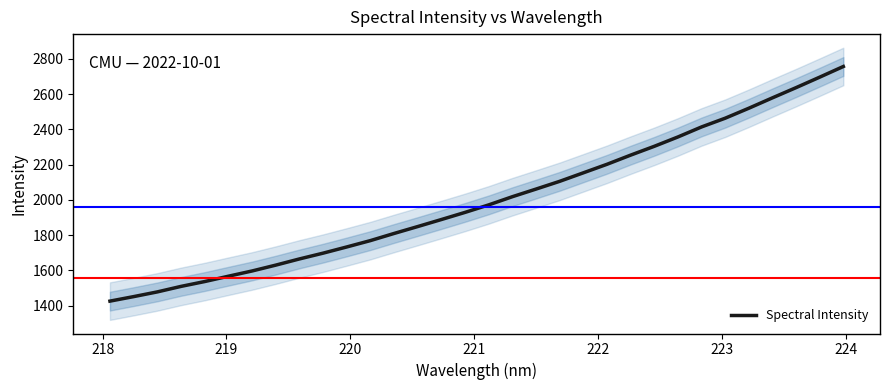

What is the lowest value of the Spectral Intensity series?

1425.2